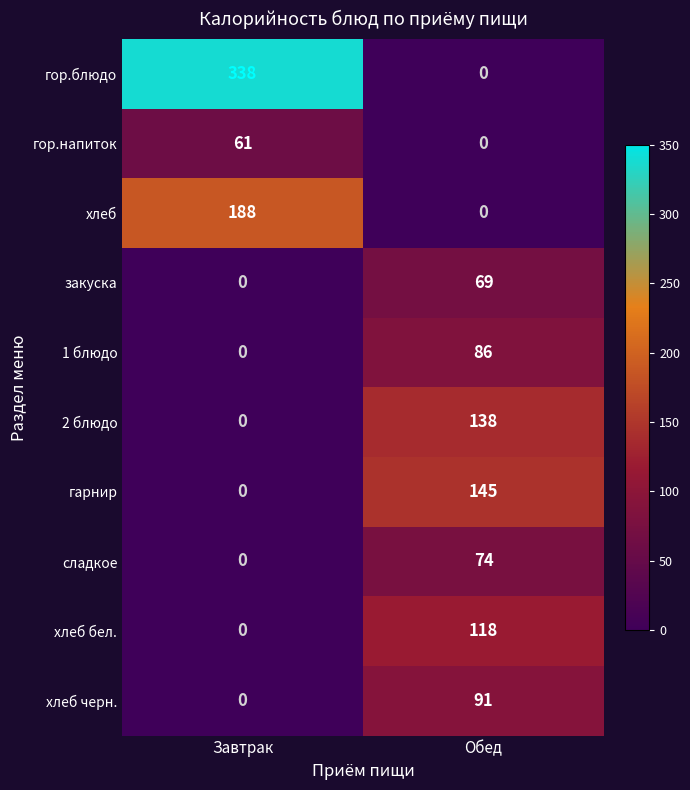

Reading left to right, what are all the values shown in this chart?

гор.блюдо: Завтрак=338	Обед=0
гор.напиток: Завтрак=61	Обед=0
хлеб: Завтрак=188	Обед=0
закуска: Завтрак=0	Обед=69
1 блюдо: Завтрак=0	Обед=86
2 блюдо: Завтрак=0	Обед=138
гарнир: Завтрак=0	Обед=145
сладкое: Завтрак=0	Обед=74
хлеб бел.: Завтрак=0	Обед=118
хлеб черн.: Завтрак=0	Обед=91